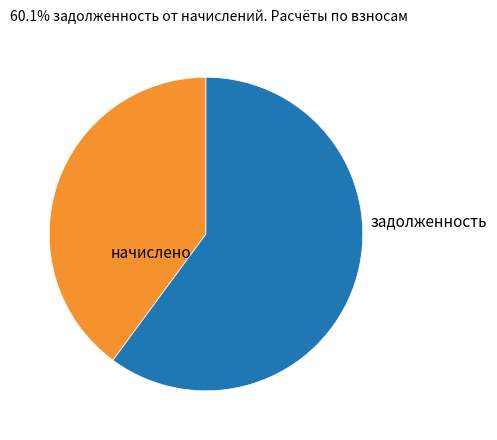

True or false: начислено accounts for 27% of the total.

False